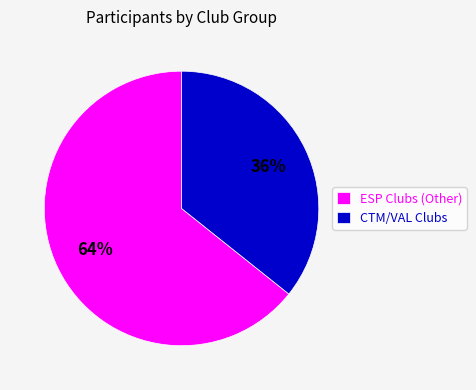

What is the ratio of the value at ESP Clubs (Other) to the value at CTM/VAL Clubs?

1.8